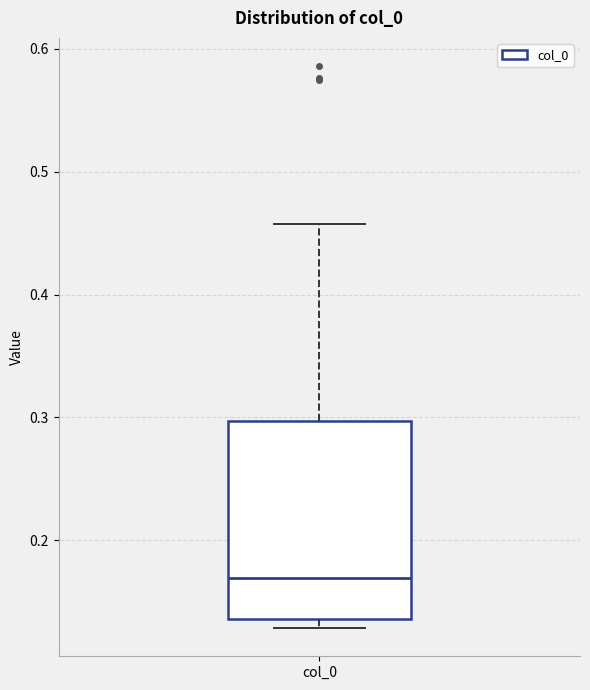

Where does the median line of the box for col_0 sit on the y-axis? The values are not printed on the chart, so give them approximately, as read against the axis.

0.17